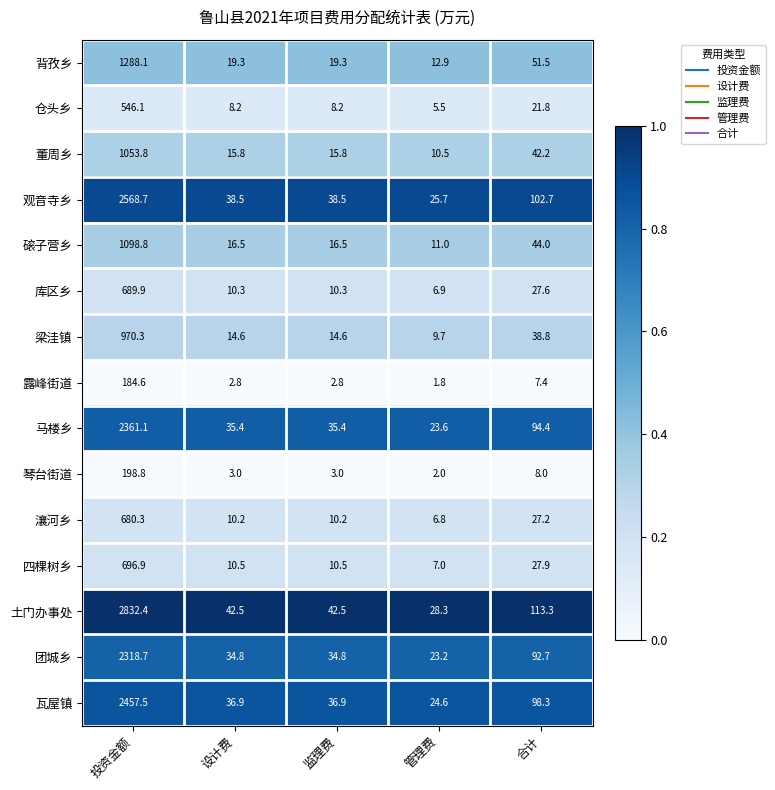

At 设计费, list the series in order from smallest to largest.

露峰街道, 琴台街道, 仓头乡, 瀼河乡, 库区乡, 四棵树乡, 梁洼镇, 董周乡, 磙子营乡, 背孜乡, 团城乡, 马楼乡, 瓦屋镇, 观音寺乡, 土门办事处